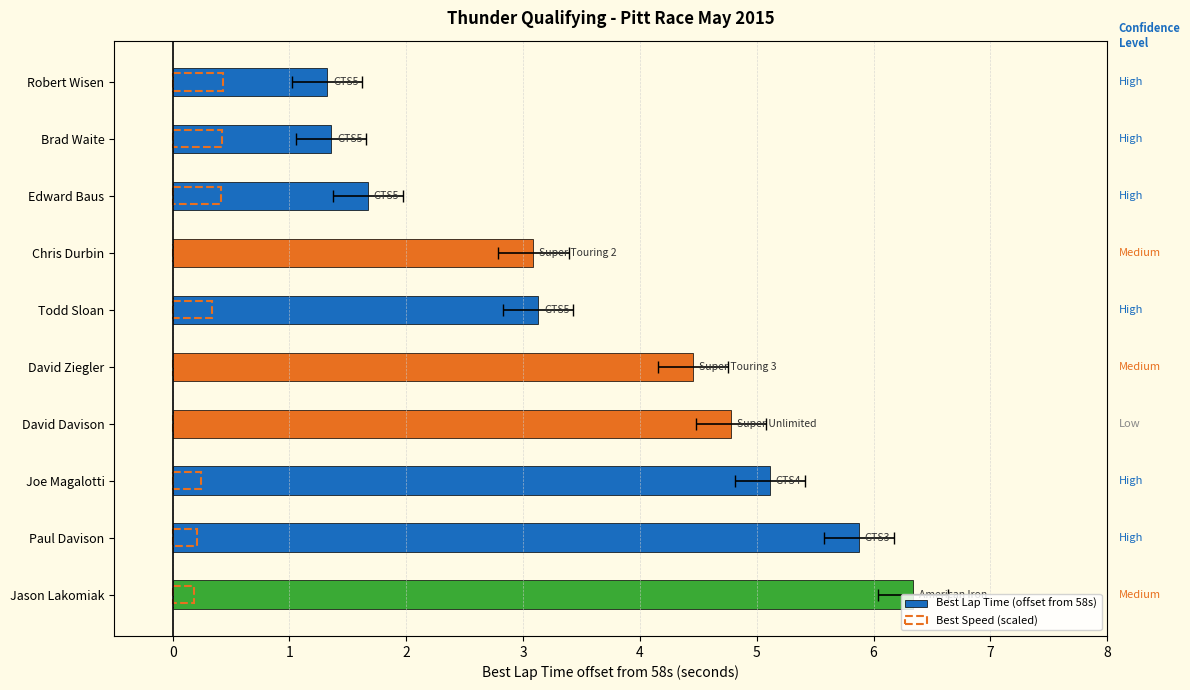

What is the total value across all series at David Davison?

5.0